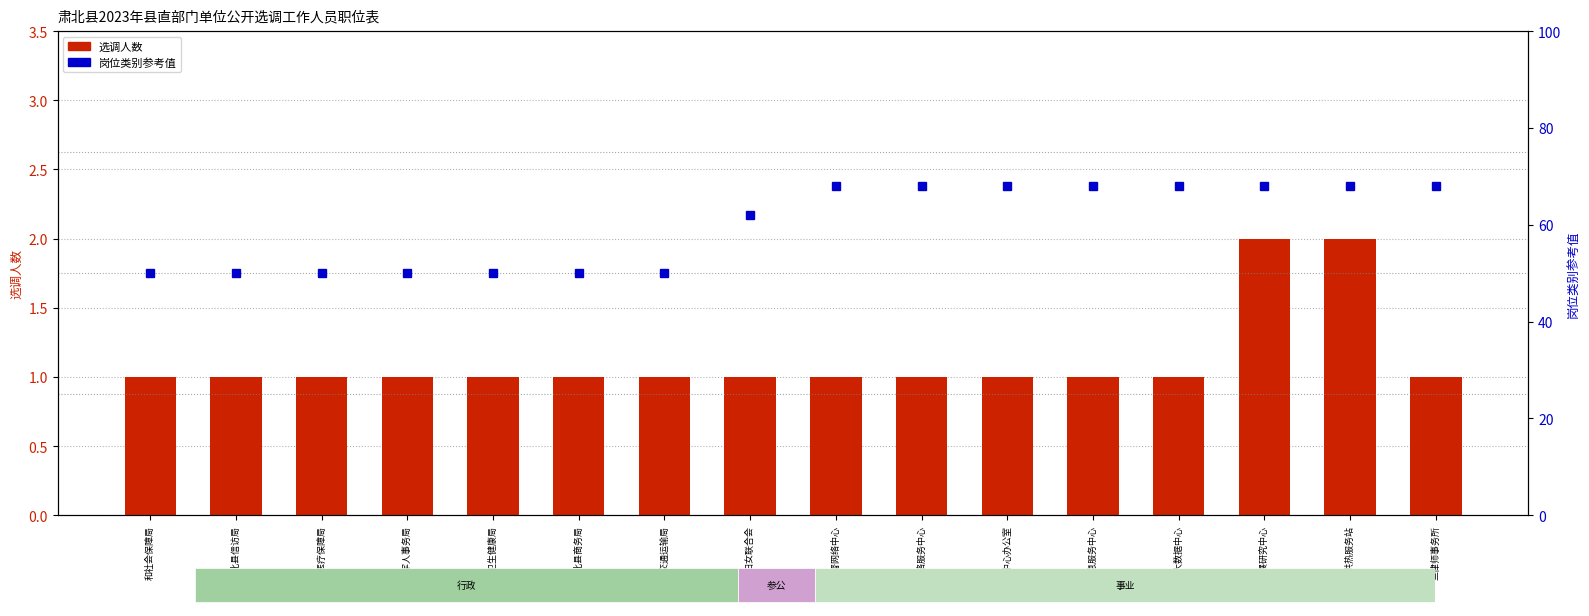

At how many categories does at least one series exceed 24?

16